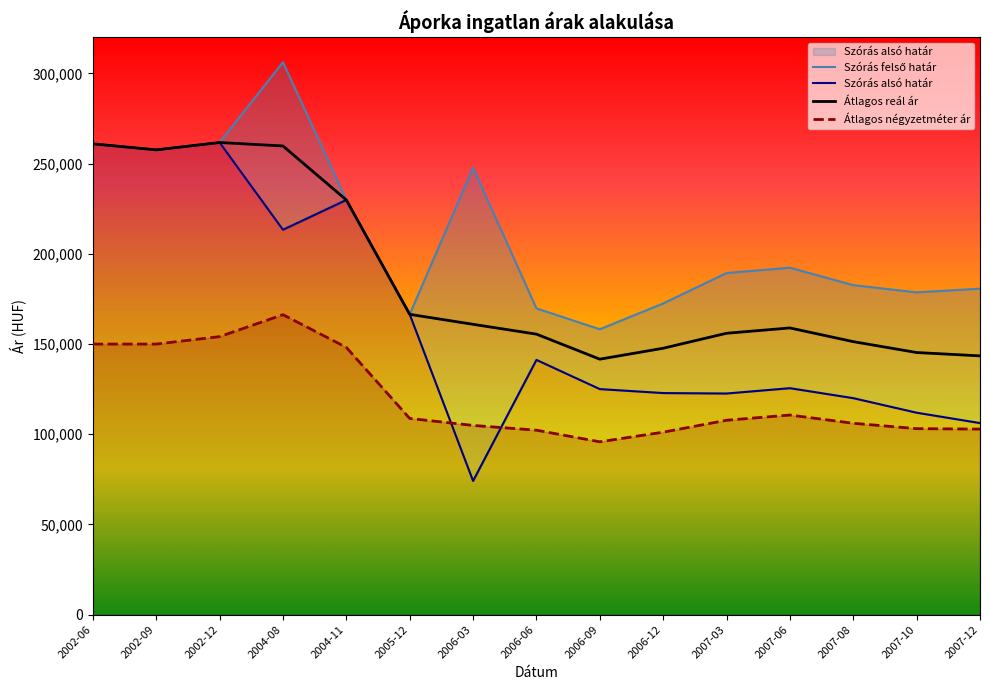

Does the chart have visible grid lines?

No